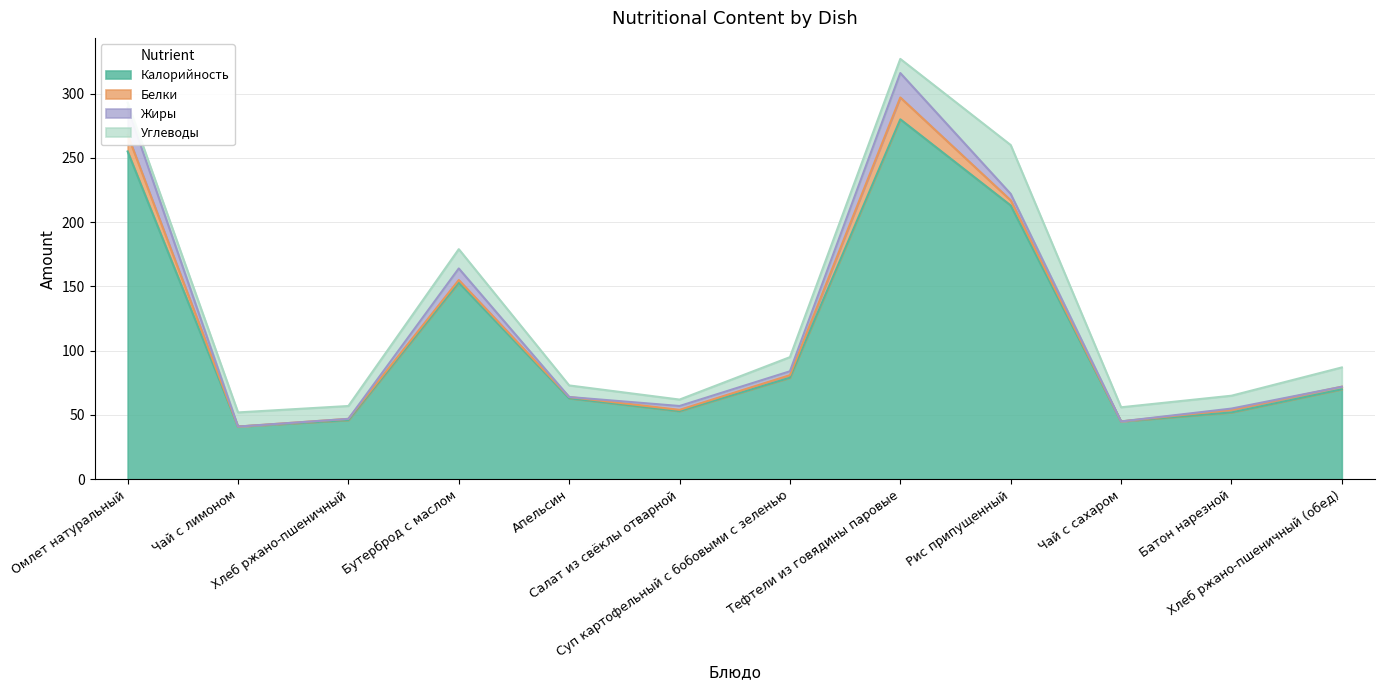

Where does the Калорийность series first go above 70?

Омлет натуральный